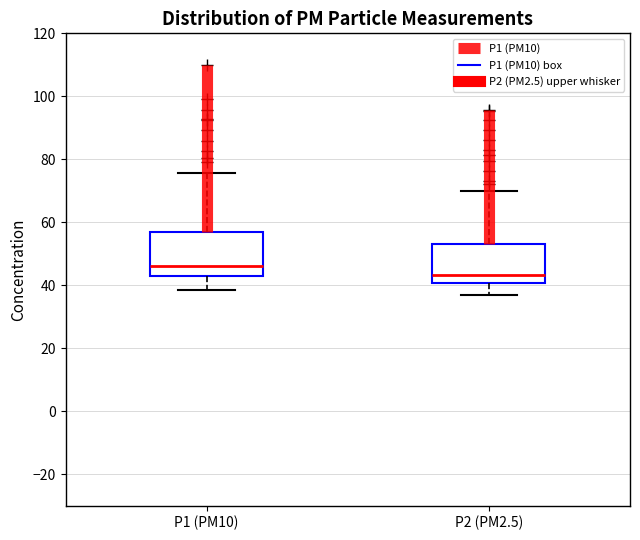

Reading left to right, read every box against the y-axis: the position of its median line, the range the box covers, and the ends of its whiskers. The values are not printed on the chart, so give them approximately, as read against the axis.

P1 (PM10): median 46, box 42 to 58, whiskers 38 to 76
P2 (PM2.5): median 44, box 40 to 54, whiskers 36 to 70